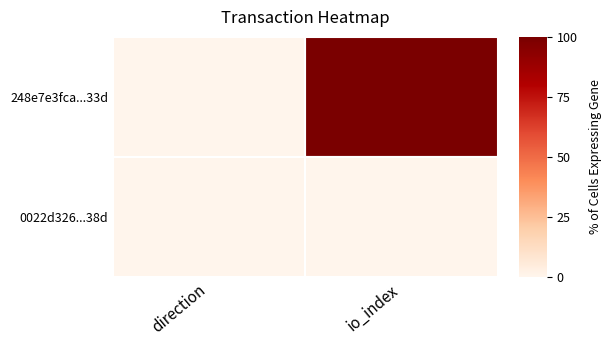

Which series changed the most between direction and io_index?

248e7e3fca...33d